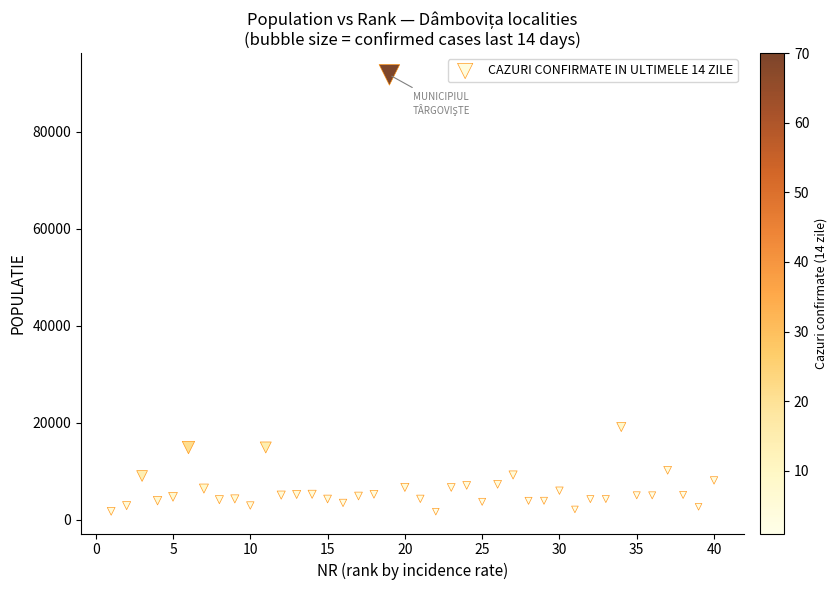

What is the range of Y values (max minus min)?

90113